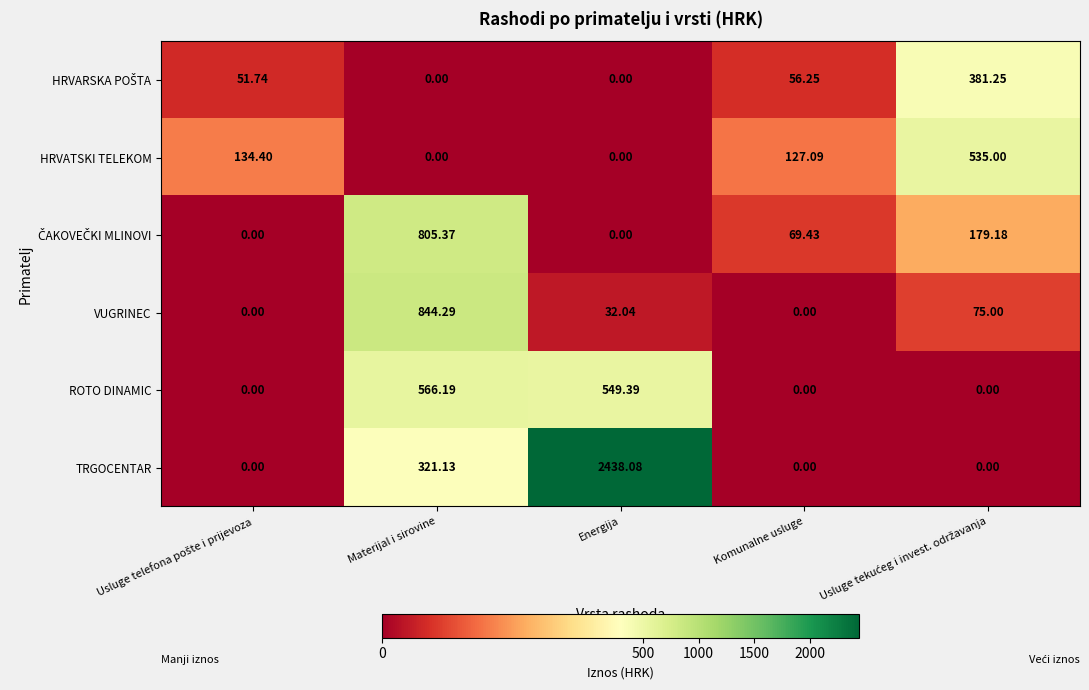

At how many categories does at least one series exceed 1211?

1